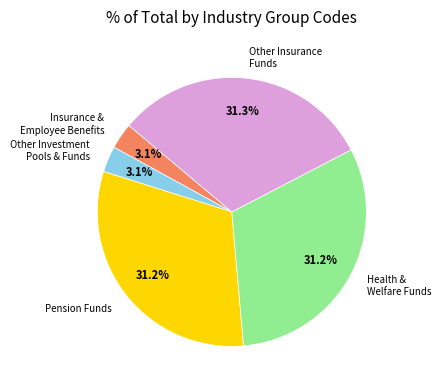

Is Pension Funds the majority of the pie?

No